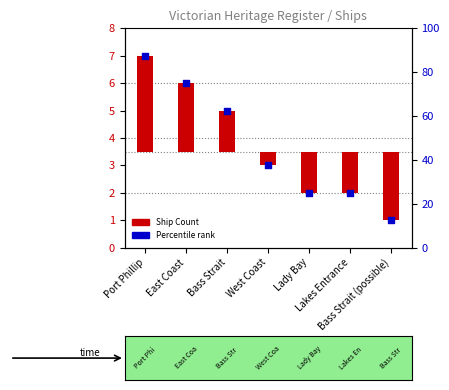

At how many categories does at least one series exceed 82?

1